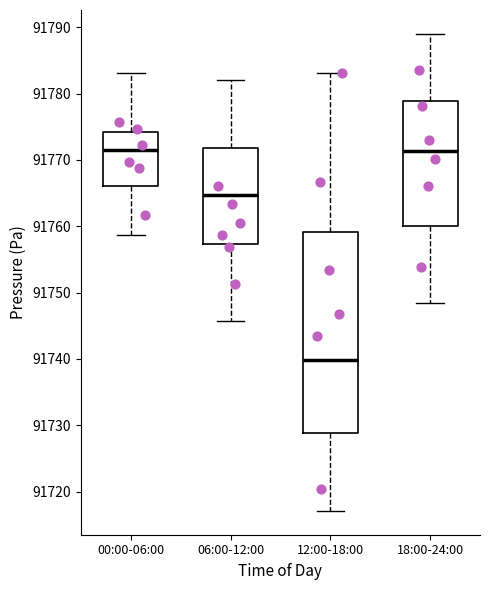

Where does the upper whisker of the box for 18:00-24:00 end on the y-axis? The values are not printed on the chart, so give them approximately, as read against the axis.

91789